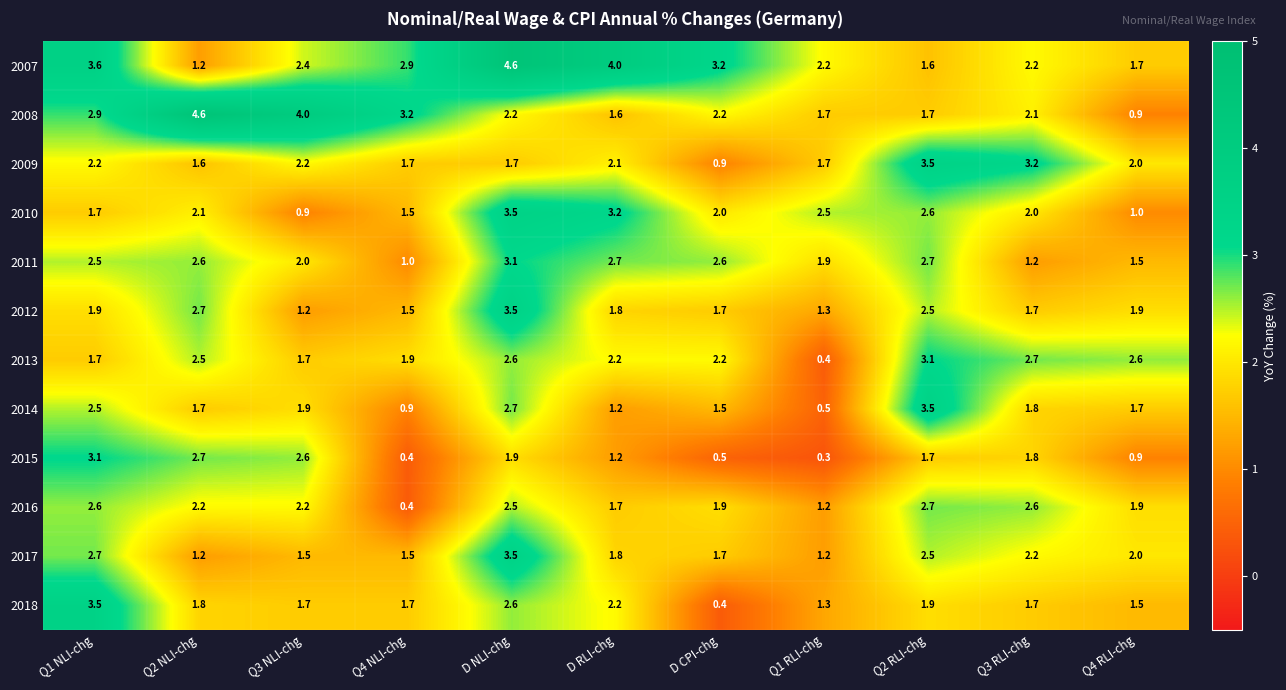

What is the minimum value shown in the chart?

0.3